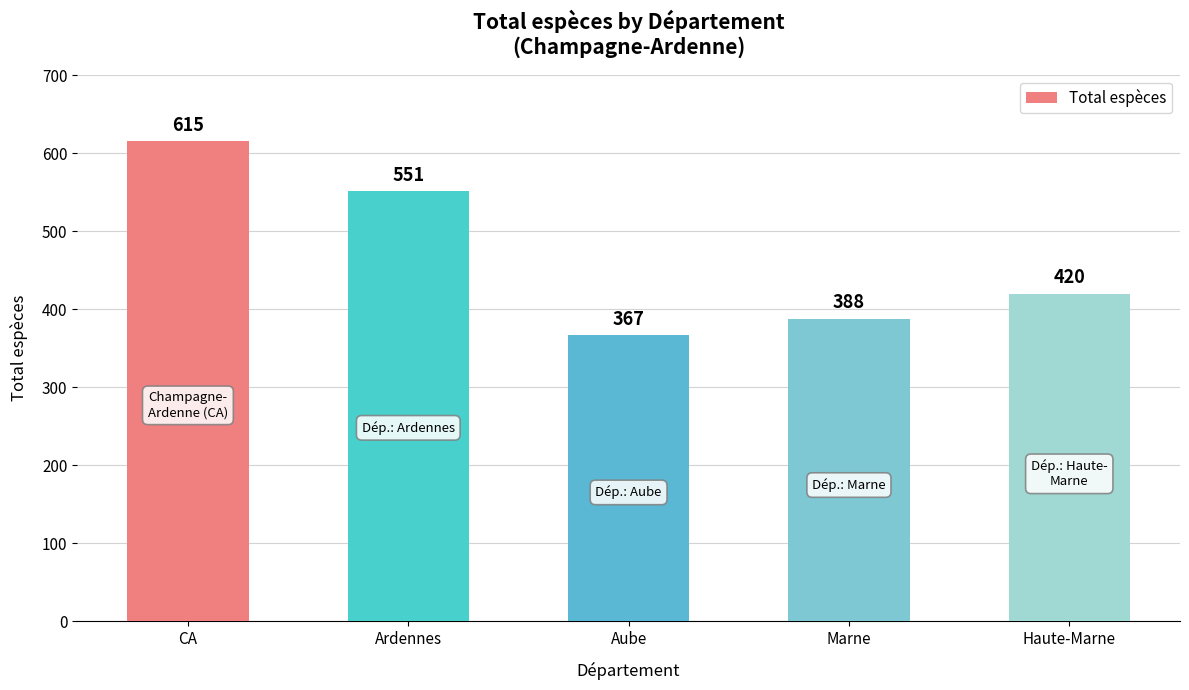

Which category has the lowest value across all series?

Aube